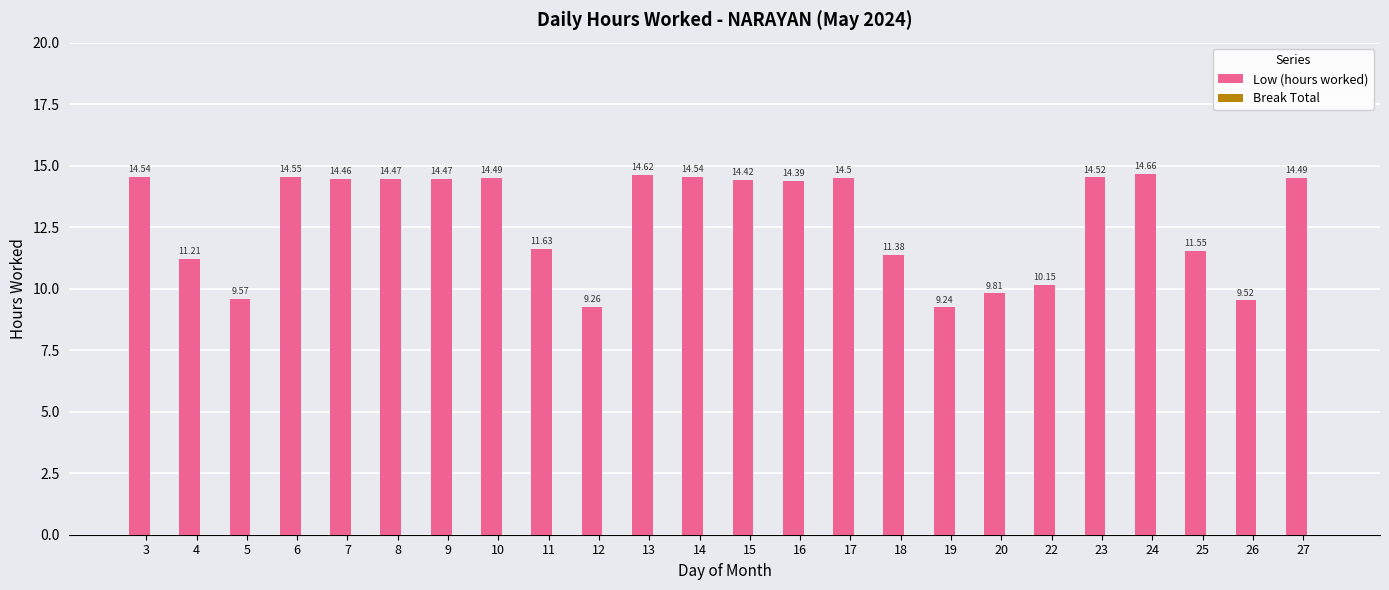

What is the change in value from 11 to 22?

-1.5